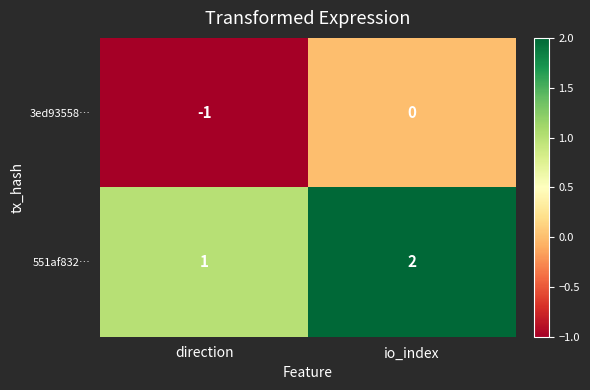

List the series in order of their peak value, lowest first.

3ed93558…, 551af832…